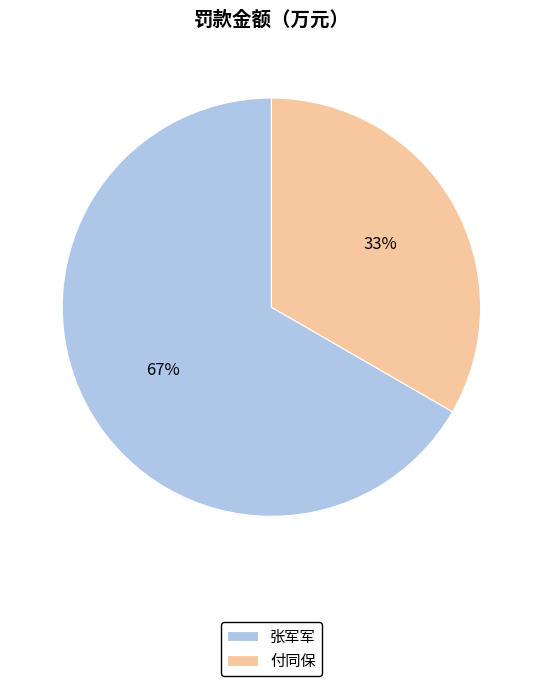

To the nearest percent, what is the combined percentage of 付同保 and 张军军?

100%